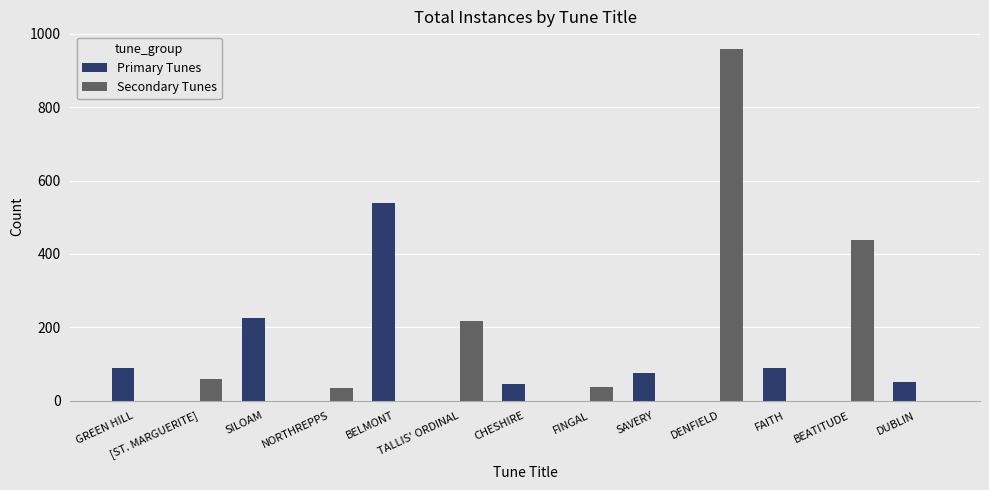

The value of Primary Tunes at NORTHREPPS is -324. True or false?

False